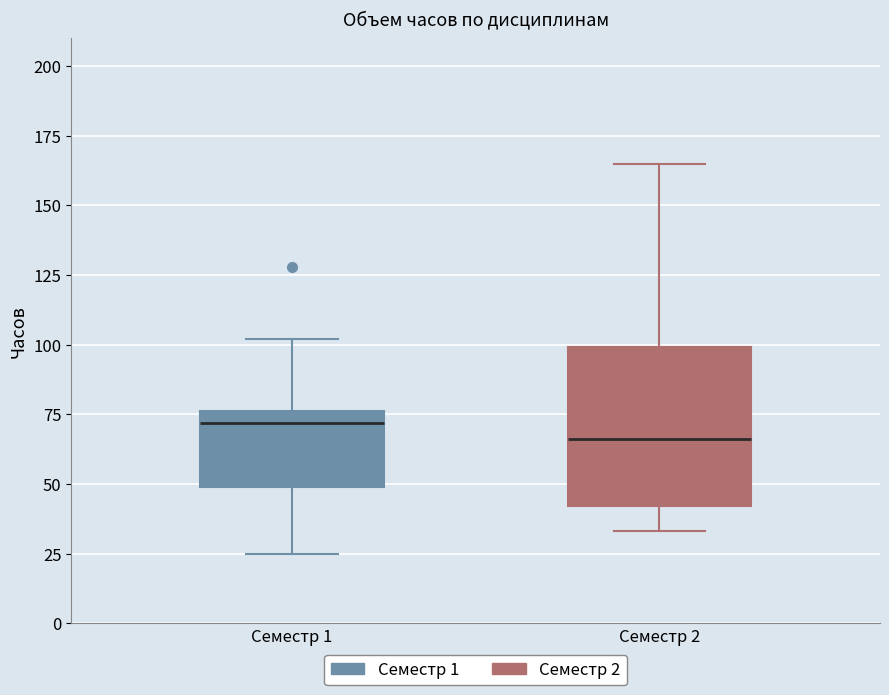

Where is the lower edge of the box for Семестр 2 on the y-axis? The values are not printed on the chart, so give them approximately, as read against the axis.

40